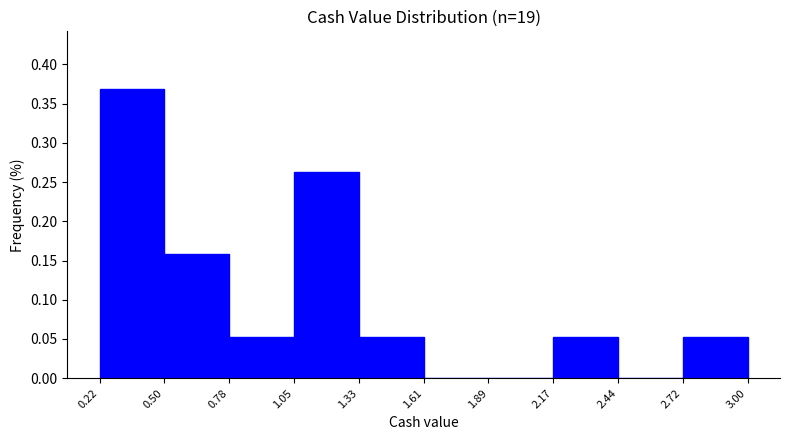

Reading left to right, transcribe this chart: for each bar, give the range it covers on the x-axis and its height. The values are not printed on the chart, so give them approximately, as read against the axis.

0.22 to 0.50: 0.370
0.50 to 0.78: 0.160
0.78 to 1.05: 0.055
1.05 to 1.33: 0.265
1.33 to 1.61: 0.055
1.61 to 1.89: 0
1.89 to 2.17: 0
2.17 to 2.44: 0.055
2.44 to 2.72: 0
2.72 to 3.00: 0.055